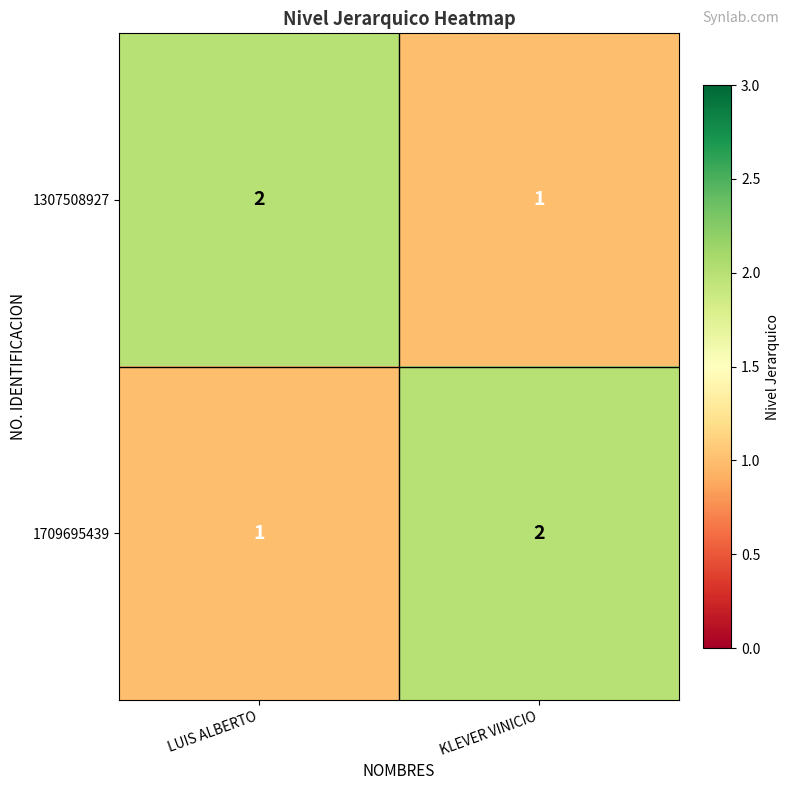

True or false: 1709695439 has a value of 0 at LUIS ALBERTO.

False